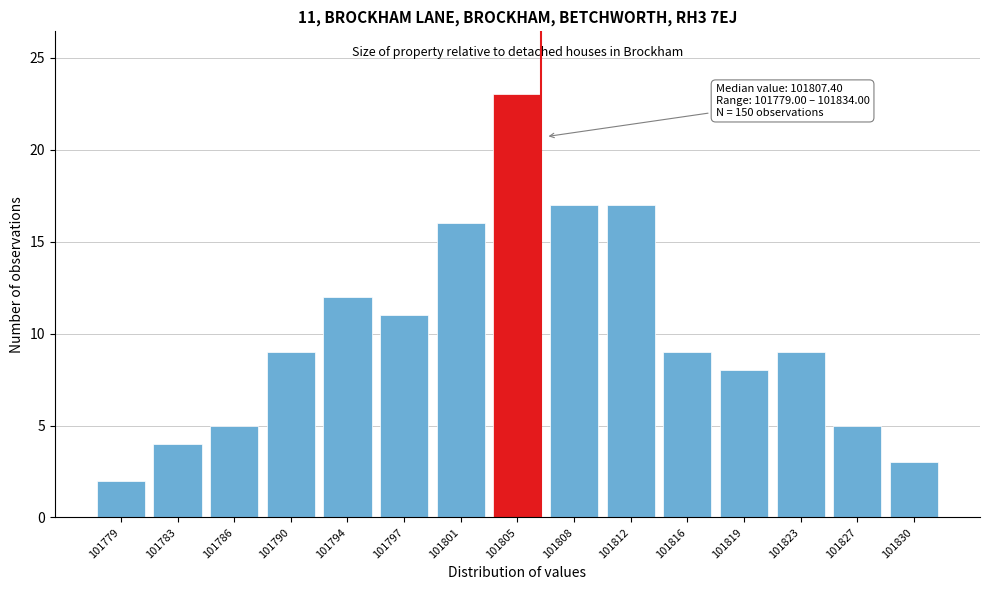

Reading left to right, transcribe all the data shown in this chart.

101779=2	101783=4	101786=5	101790=9	101794=12	101797=11	101801=16	101805=23	101808=17	101812=17	101816=9	101819=8	101823=9	101827=5	101830=3